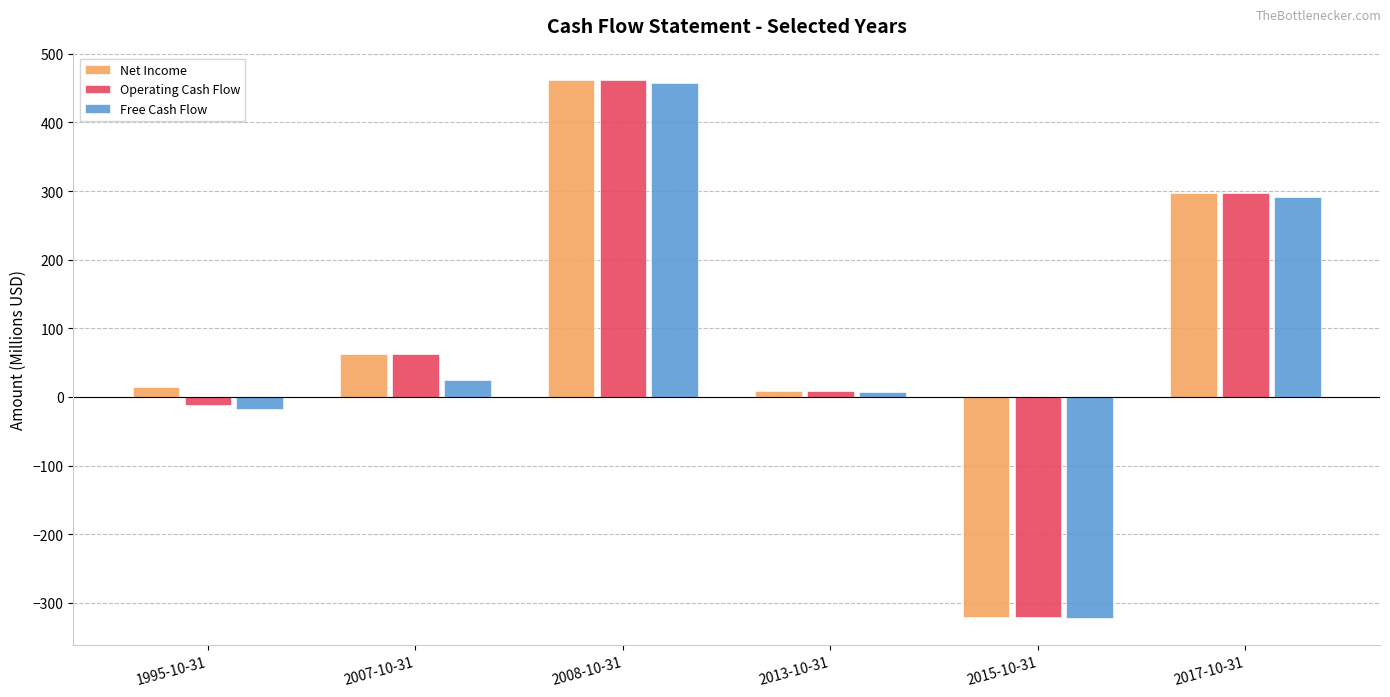

How many positive values does the Free Cash Flow series have?

4